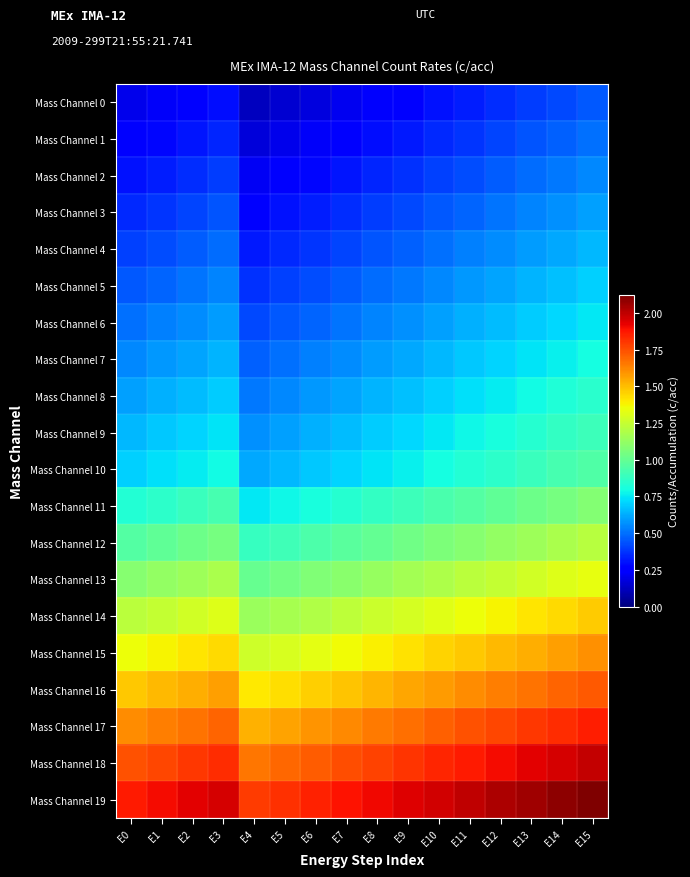

Reading left to right, extract all data points from this chart.

Mass Channel 0: E0=0.2	E1=0.2	E2=0.3	E3=0.3	E4=0.1	E5=0.1	E6=0.2	E7=0.2	E8=0.2	E9=0.3	E10=0.3	E11=0.3	E12=0.4	E13=0.4	E14=0.4	E15=0.4
Mass Channel 1: E0=0.2	E1=0.3	E2=0.3	E3=0.3	E4=0.2	E5=0.2	E6=0.2	E7=0.3	E8=0.3	E9=0.3	E10=0.3	E11=0.4	E12=0.4	E13=0.4	E14=0.5	E15=0.5
Mass Channel 2: E0=0.3	E1=0.3	E2=0.4	E3=0.4	E4=0.2	E5=0.2	E6=0.3	E7=0.3	E8=0.3	E9=0.4	E10=0.4	E11=0.4	E12=0.5	E13=0.5	E14=0.5	E15=0.5
Mass Channel 3: E0=0.4	E1=0.4	E2=0.4	E3=0.4	E4=0.3	E5=0.3	E6=0.3	E7=0.4	E8=0.4	E9=0.4	E10=0.5	E11=0.5	E12=0.5	E13=0.5	E14=0.6	E15=0.6
Mass Channel 4: E0=0.4	E1=0.4	E2=0.5	E3=0.5	E4=0.3	E5=0.3	E6=0.4	E7=0.4	E8=0.4	E9=0.5	E10=0.5	E11=0.5	E12=0.6	E13=0.6	E14=0.6	E15=0.6
Mass Channel 5: E0=0.5	E1=0.5	E2=0.5	E3=0.5	E4=0.4	E5=0.4	E6=0.4	E7=0.5	E8=0.5	E9=0.5	E10=0.6	E11=0.6	E12=0.6	E13=0.6	E14=0.7	E15=0.7
Mass Channel 6: E0=0.5	E1=0.5	E2=0.6	E3=0.6	E4=0.4	E5=0.5	E6=0.5	E7=0.5	E8=0.5	E9=0.6	E10=0.6	E11=0.6	E12=0.7	E13=0.7	E14=0.7	E15=0.8
Mass Channel 7: E0=0.6	E1=0.6	E2=0.6	E3=0.6	E4=0.5	E5=0.5	E6=0.5	E7=0.6	E8=0.6	E9=0.6	E10=0.7	E11=0.7	E12=0.7	E13=0.7	E14=0.8	E15=0.8
Mass Channel 8: E0=0.6	E1=0.6	E2=0.7	E3=0.7	E4=0.5	E5=0.6	E6=0.6	E7=0.6	E8=0.6	E9=0.7	E10=0.7	E11=0.7	E12=0.8	E13=0.8	E14=0.8	E15=0.8
Mass Channel 9: E0=0.7	E1=0.7	E2=0.7	E3=0.7	E4=0.6	E5=0.6	E6=0.6	E7=0.7	E8=0.7	E9=0.7	E10=0.8	E11=0.8	E12=0.8	E13=0.8	E14=0.9	E15=0.9
Mass Channel 10: E0=0.7	E1=0.7	E2=0.8	E3=0.8	E4=0.6	E5=0.7	E6=0.7	E7=0.7	E8=0.7	E9=0.8	E10=0.8	E11=0.8	E12=0.9	E13=0.9	E14=0.9	E15=0.9
Mass Channel 11: E0=0.8	E1=0.9	E2=0.9	E3=0.9	E4=0.8	E5=0.8	E6=0.8	E7=0.8	E8=0.9	E9=0.9	E10=0.9	E11=1.0	E12=1.0	E13=1.0	E14=1.1	E15=1.1
Mass Channel 12: E0=1.0	E1=1.0	E2=1.0	E3=1.1	E4=0.9	E5=0.9	E6=0.9	E7=1.0	E8=1.0	E9=1.0	E10=1.1	E11=1.1	E12=1.1	E13=1.2	E14=1.2	E15=1.2
Mass Channel 13: E0=1.1	E1=1.1	E2=1.1	E3=1.2	E4=1.0	E5=1.0	E6=1.1	E7=1.1	E8=1.1	E9=1.2	E10=1.2	E11=1.2	E12=1.2	E13=1.3	E14=1.3	E15=1.3
Mass Channel 14: E0=1.2	E1=1.2	E2=1.3	E3=1.3	E4=1.1	E5=1.2	E6=1.2	E7=1.2	E8=1.3	E9=1.3	E10=1.3	E11=1.4	E12=1.4	E13=1.4	E14=1.4	E15=1.5
Mass Channel 15: E0=1.3	E1=1.4	E2=1.4	E3=1.4	E4=1.3	E5=1.3	E6=1.3	E7=1.4	E8=1.4	E9=1.4	E10=1.5	E11=1.5	E12=1.5	E13=1.5	E14=1.6	E15=1.6
Mass Channel 16: E0=1.5	E1=1.5	E2=1.5	E3=1.6	E4=1.4	E5=1.4	E6=1.5	E7=1.5	E8=1.5	E9=1.6	E10=1.6	E11=1.6	E12=1.6	E13=1.7	E14=1.7	E15=1.7
Mass Channel 17: E0=1.6	E1=1.6	E2=1.7	E3=1.7	E4=1.5	E5=1.6	E6=1.6	E7=1.6	E8=1.7	E9=1.7	E10=1.7	E11=1.7	E12=1.8	E13=1.8	E14=1.8	E15=1.9
Mass Channel 18: E0=1.7	E1=1.8	E2=1.8	E3=1.8	E4=1.7	E5=1.7	E6=1.7	E7=1.8	E8=1.8	E9=1.8	E10=1.8	E11=1.9	E12=1.9	E13=1.9	E14=2.0	E15=2.0
Mass Channel 19: E0=1.9	E1=1.9	E2=1.9	E3=2.0	E4=1.8	E5=1.8	E6=1.9	E7=1.9	E8=1.9	E9=1.9	E10=2.0	E11=2.0	E12=2.0	E13=2.1	E14=2.1	E15=2.1